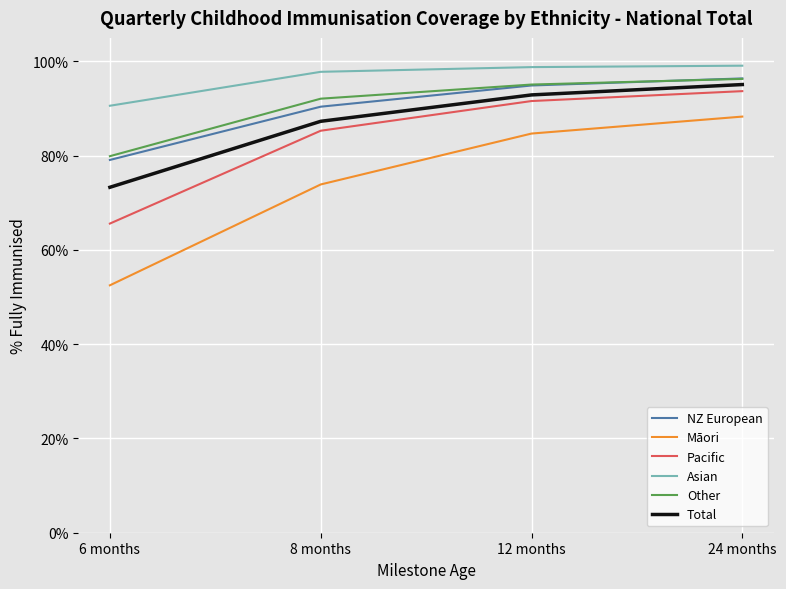

Between 6 months and 8 months, which is larger?

8 months